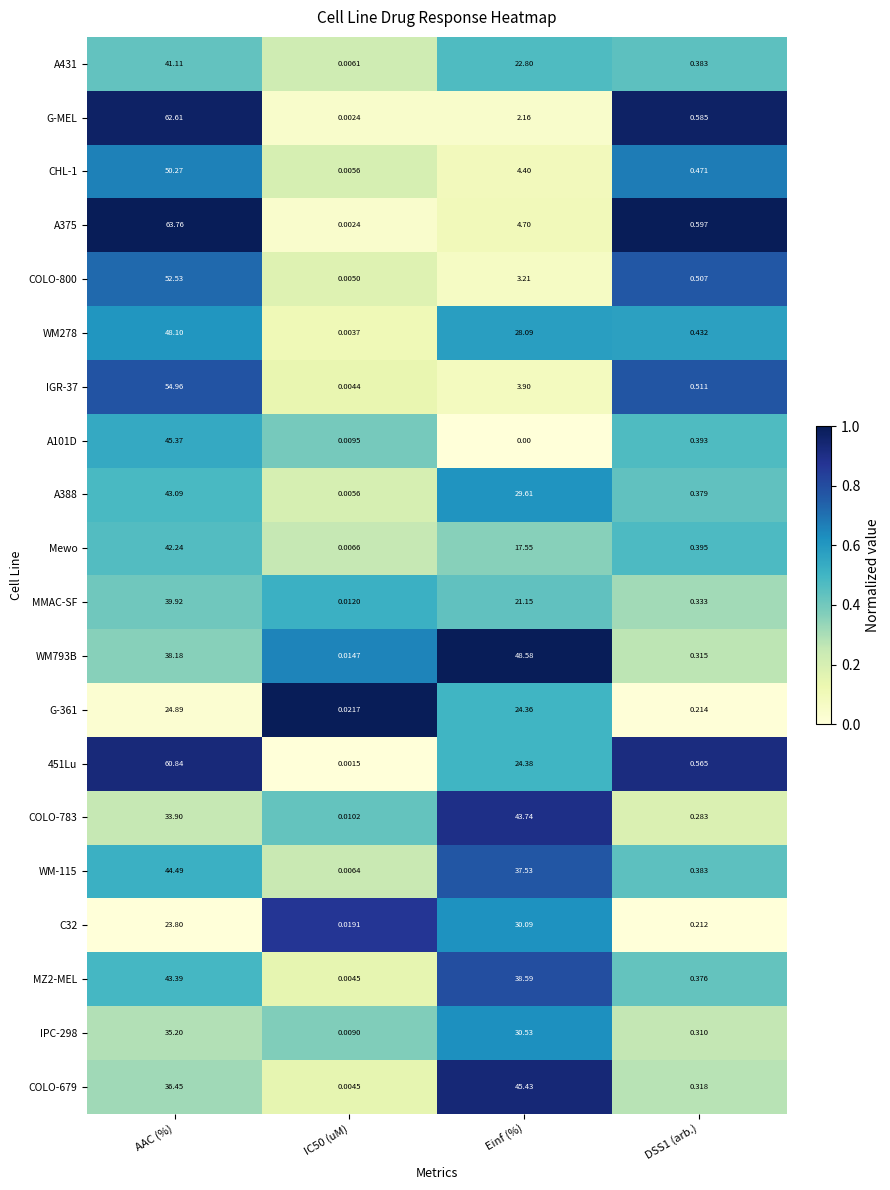

At which category does the chart reach its peak across all series?

AAC (%)